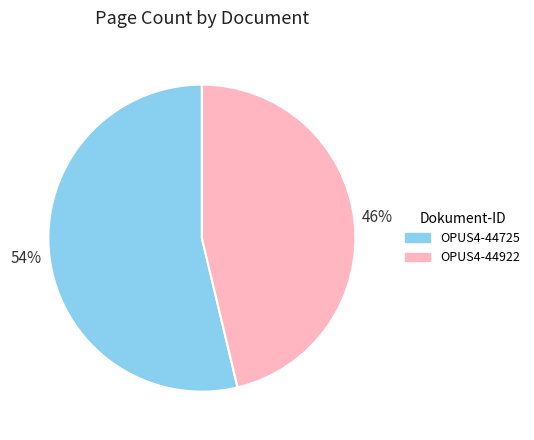

To the nearest percent, what is the combined percentage of OPUS4-44725 and OPUS4-44922?

100%